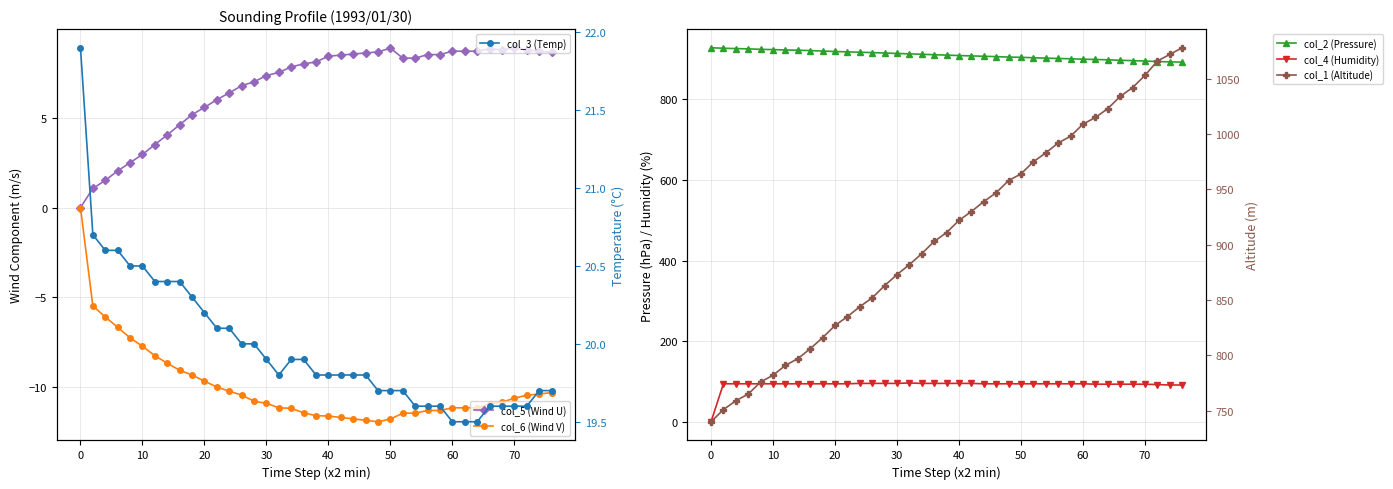

True or false: col_2 (Pressure) and col_4 (Humidity) cross at least once.

False